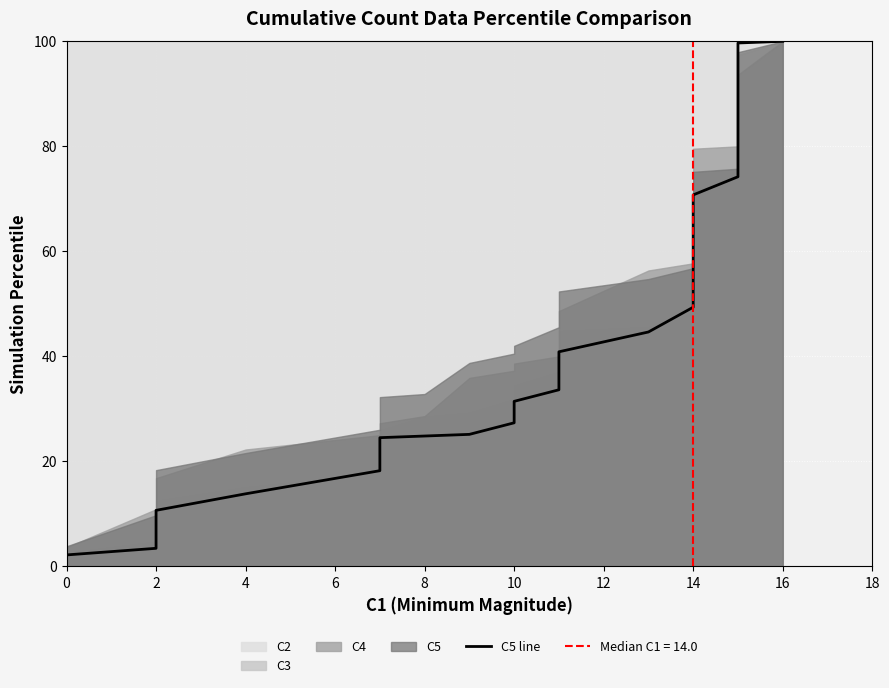

The value at 14 is 12.0. True or false?

False